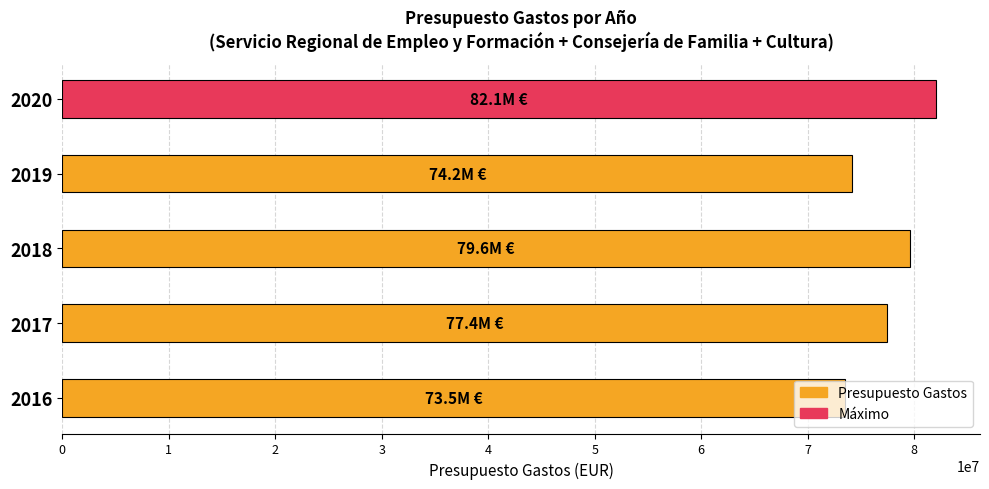

What is the sum of all values?

386778742